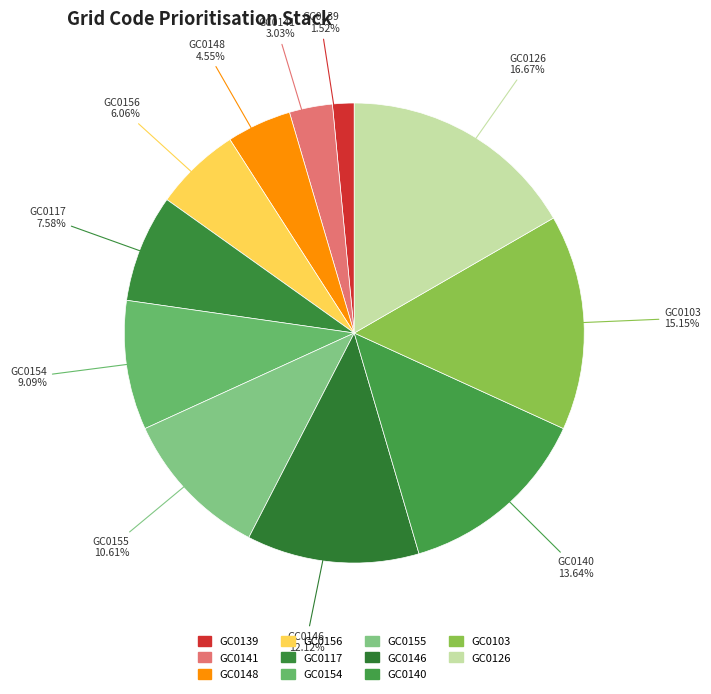

How many slices are in this pie chart?

11